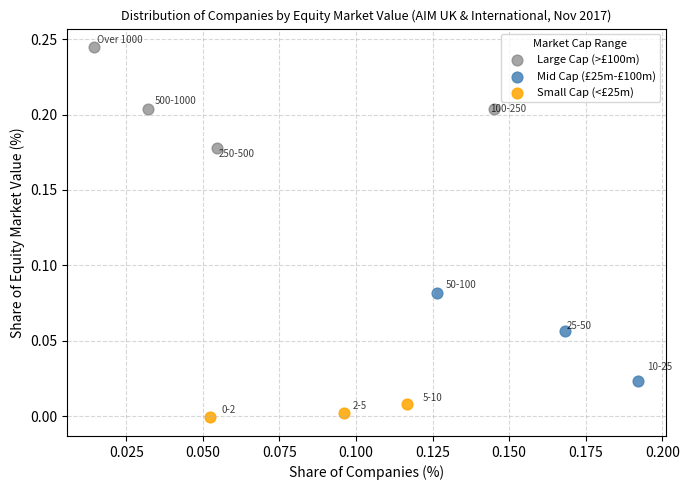

Which series reaches the maximum Y coordinate?

Large Cap (>£100m)